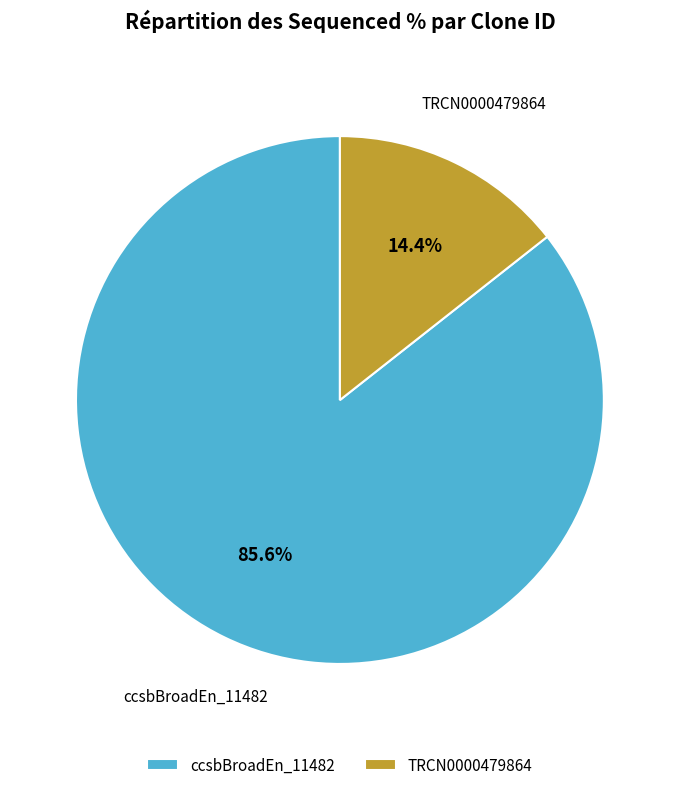

Which slice is the largest?

ccsbBroadEn_11482